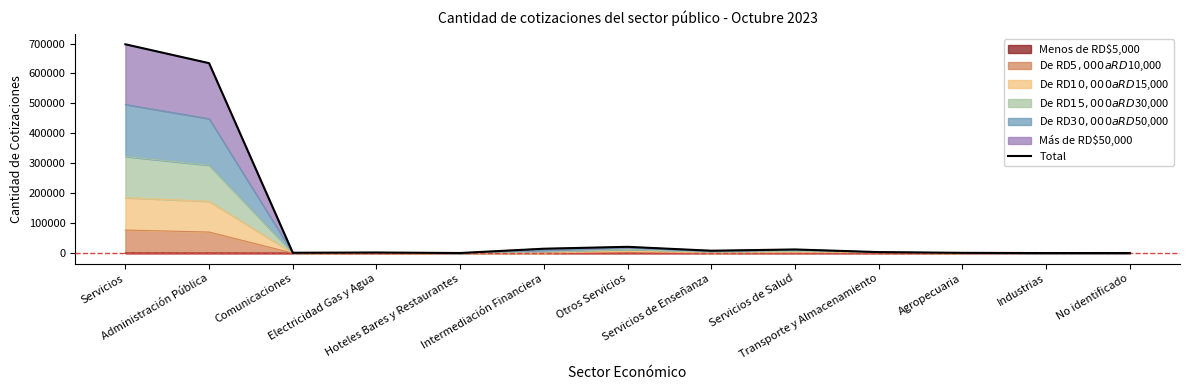

Does the chart display data point markers on the line(s)?

No